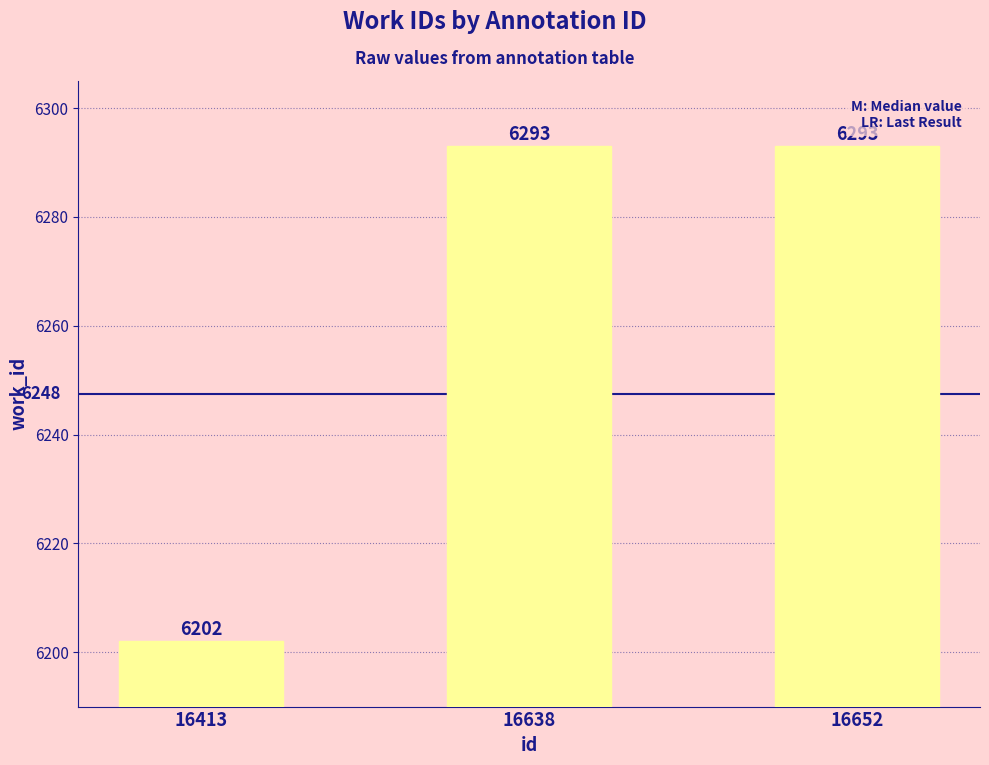

True or false: the data shows 6293 at 16652.

True